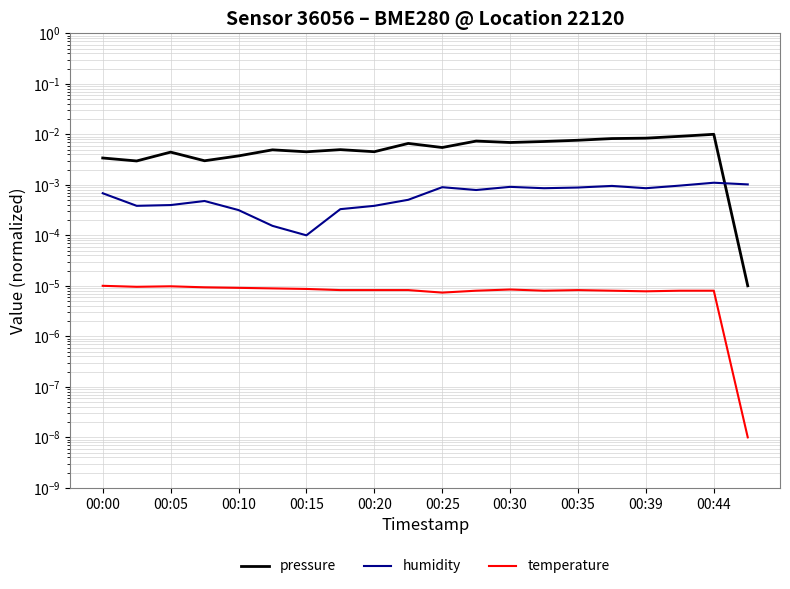

Rank the series at 19 from highest to lowest value.

humidity, pressure, temperature